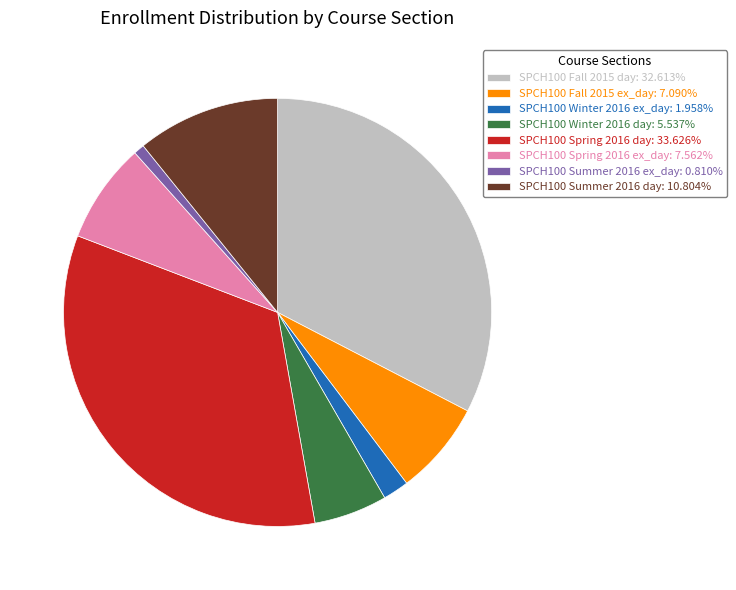

Combined, do SPCH100 Fall 2015 ex_day: 7.090% and SPCH100 Spring 2016 day: 33.626% account for over 50%?

No